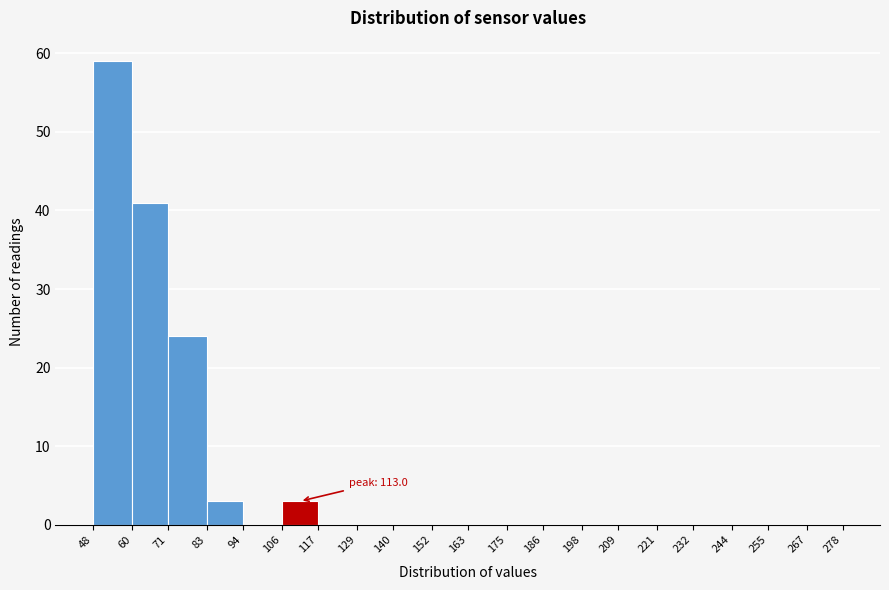

Over which range of the x-axis is the bar tallest?

48 to 60